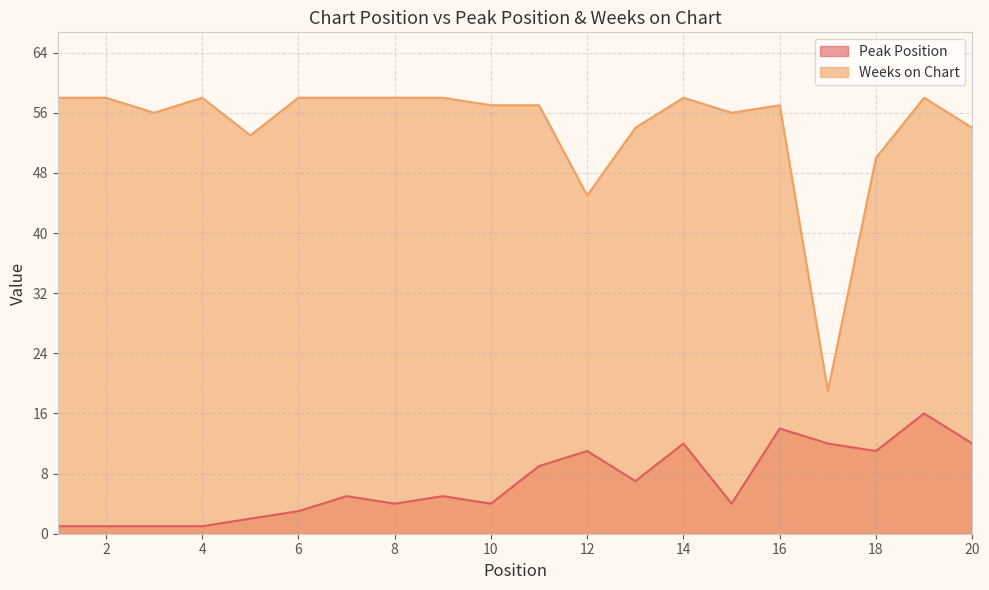

Reading right to left, extract all data points from this chart.

Peak Position: 20=12	19=16	18=11	17=12	16=14	15=4	14=12	13=7	12=11	11=9	10=4	9=5	8=4	7=5	6=3	5=2	4=1	3=1	2=1	1=1
Weeks on Chart: 20=54	19=58	18=50	17=19	16=57	15=56	14=58	13=54	12=45	11=57	10=57	9=58	8=58	7=58	6=58	5=53	4=58	3=56	2=58	1=58